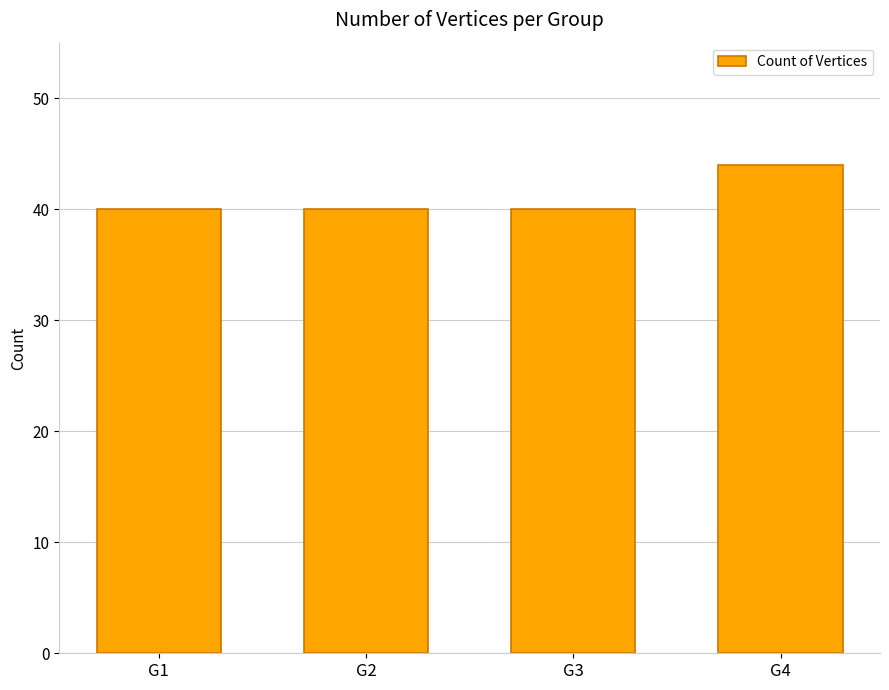

What is the value of the 1st bar from the left?

40